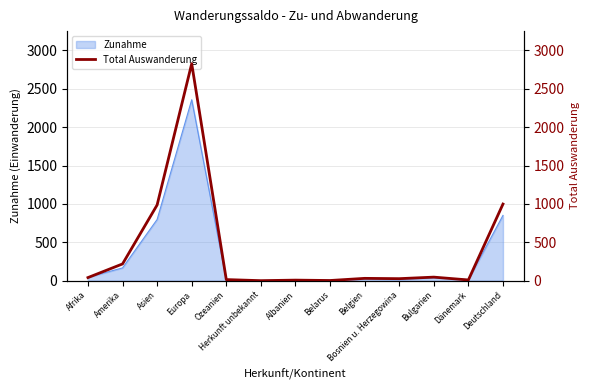

Which category has the highest value across all series?

Europa